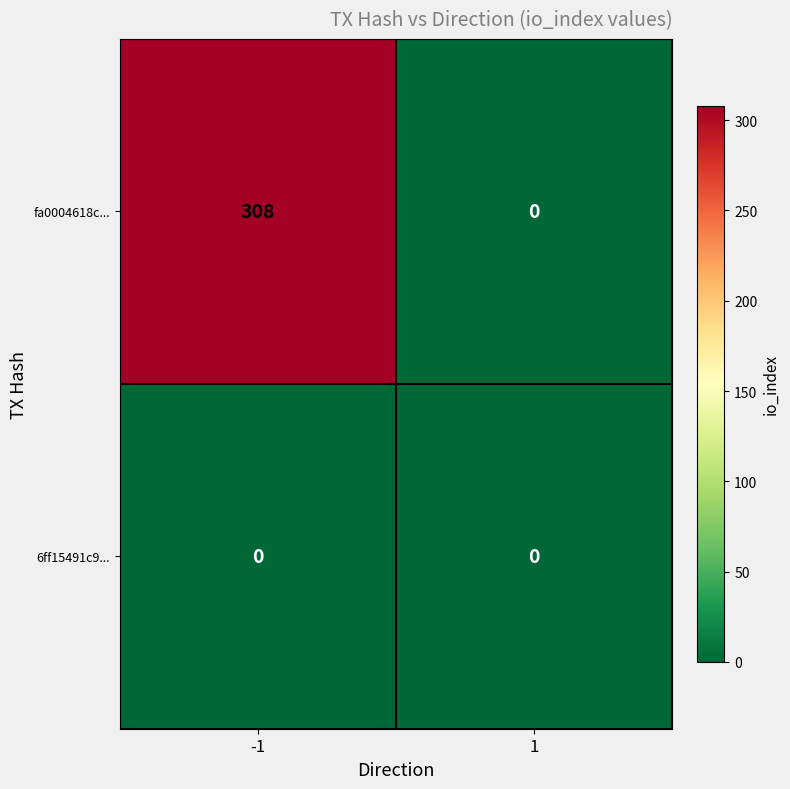

How many distinct data groups are displayed?

2